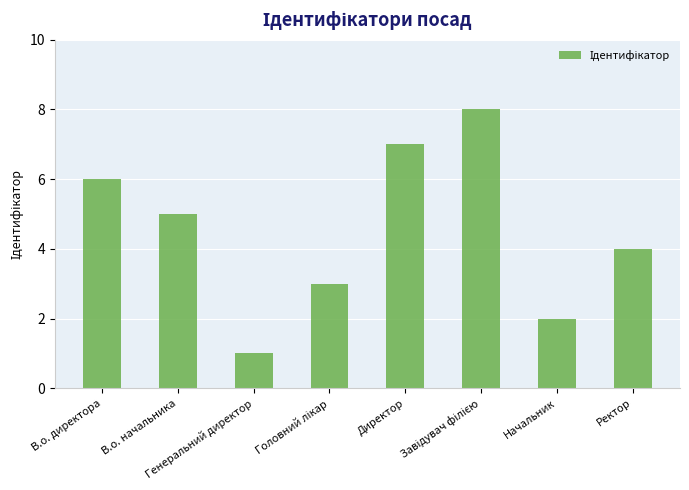

How many series are shown in this chart?

1